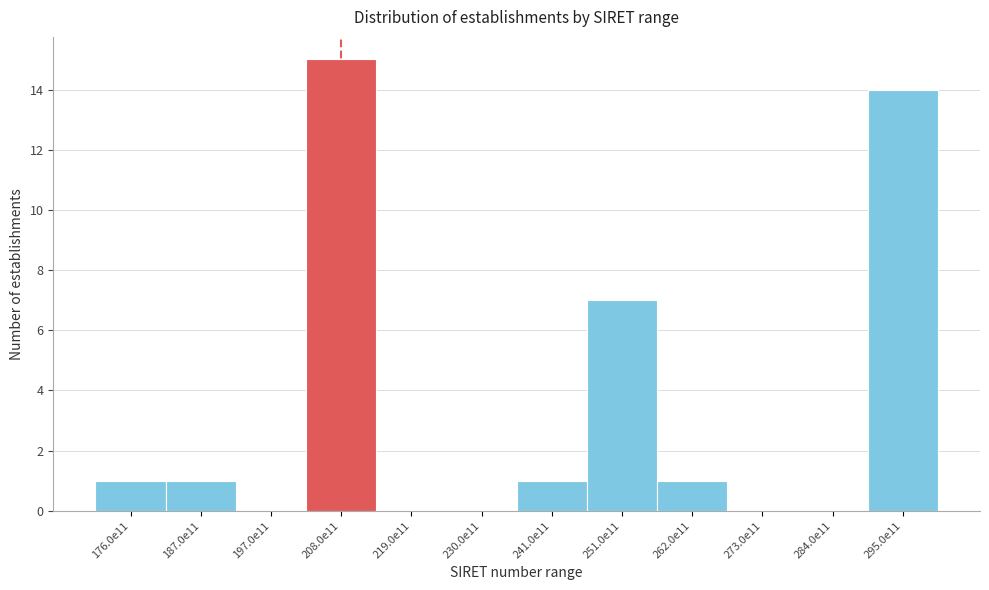

Reading left to right, extract all data points from this chart.

176.0e11=1	187.0e11=1	197.0e11=0	208.0e11=15	219.0e11=0	230.0e11=0	241.0e11=1	251.0e11=7	262.0e11=1	273.0e11=0	284.0e11=0	295.0e11=14